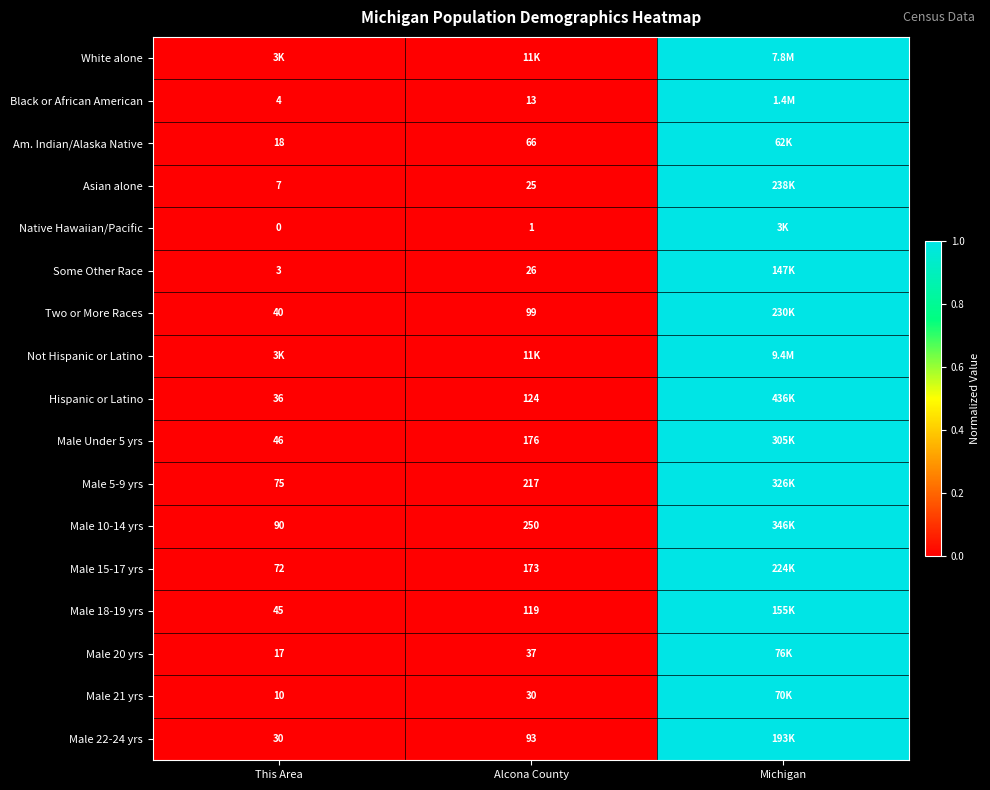

Which has a higher value, This Area or Michigan?

Michigan